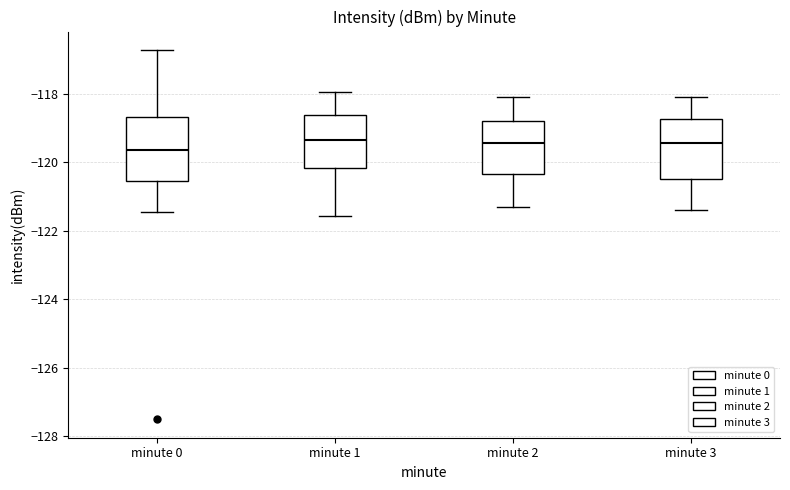

Reading left to right, read every box against the y-axis: the position of its median line, the range the box covers, and the ends of its whiskers. The values are not printed on the chart, so give them approximately, as read against the axis.

minute 0: median -119.6, box -120.6 to -118.6, whiskers -121.4 to -116.8
minute 1: median -119.4, box -120.2 to -118.6, whiskers -121.6 to -118.0
minute 2: median -119.4, box -120.4 to -118.8, whiskers -121.2 to -118.0
minute 3: median -119.4, box -120.4 to -118.8, whiskers -121.4 to -118.0